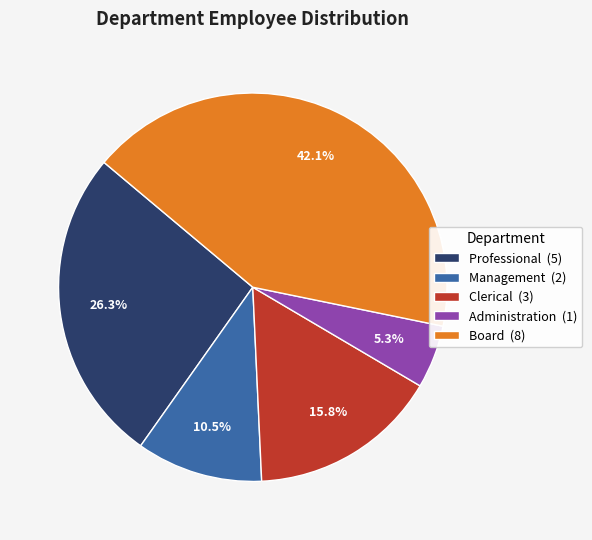

To the nearest percent, what is the difference between the Administration and Board slice percentages?

37%